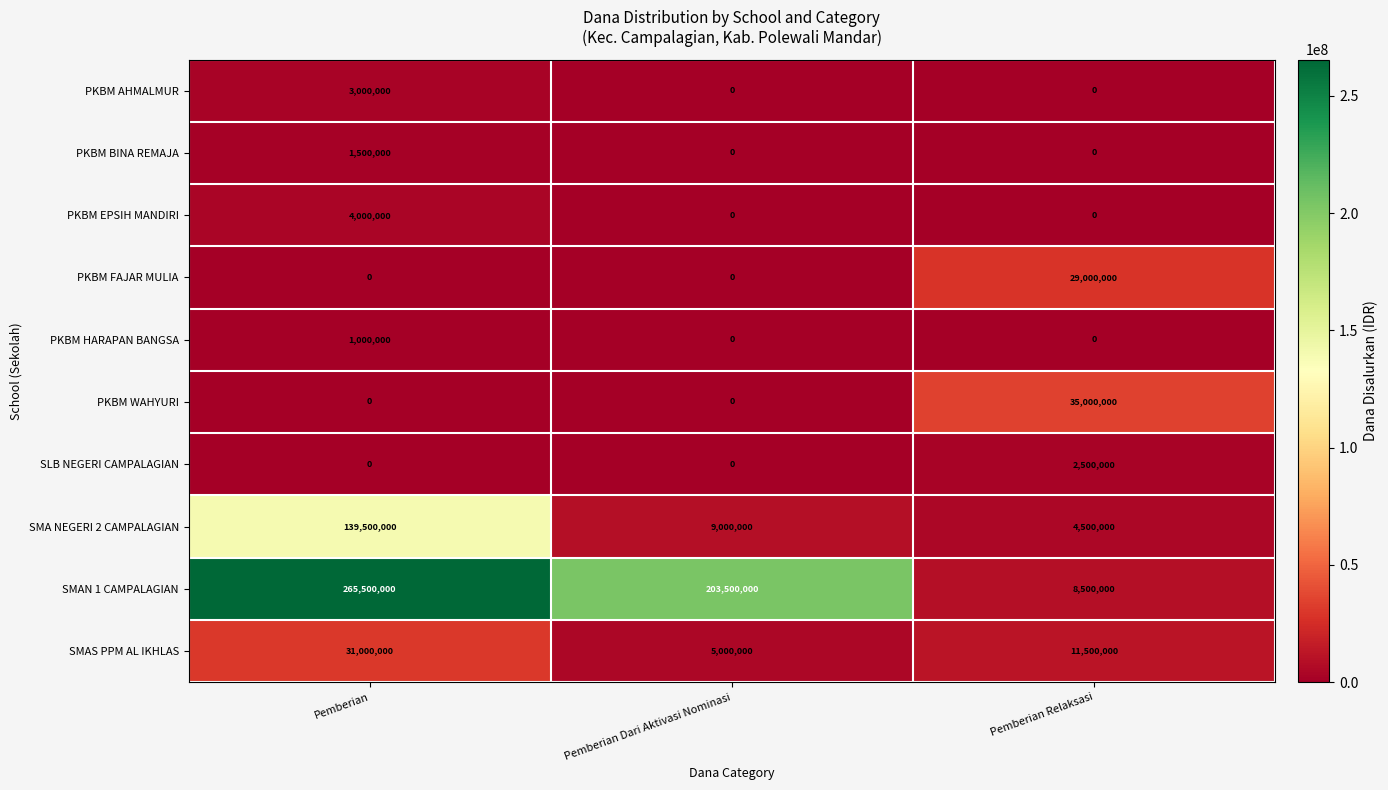

Which series has the largest total across all categories?

SMAN 1 CAMPALAGIAN